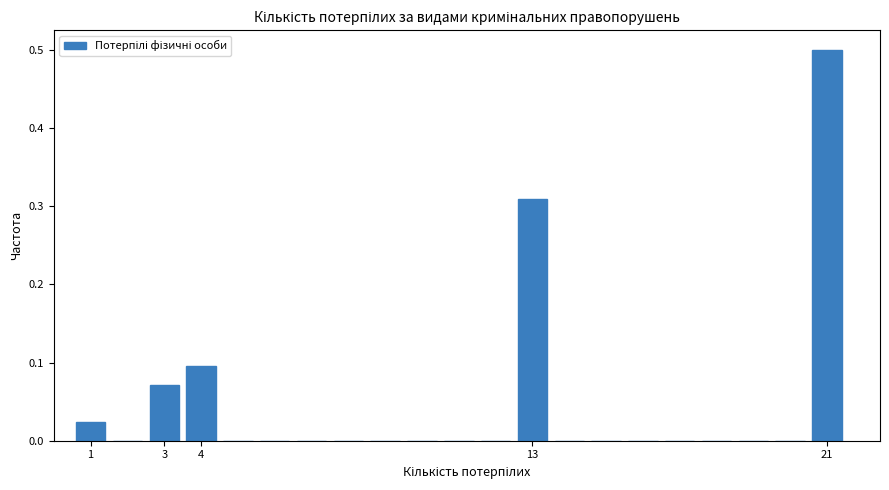

Over which range of the x-axis is the bar tallest?

20.5 to 21.5